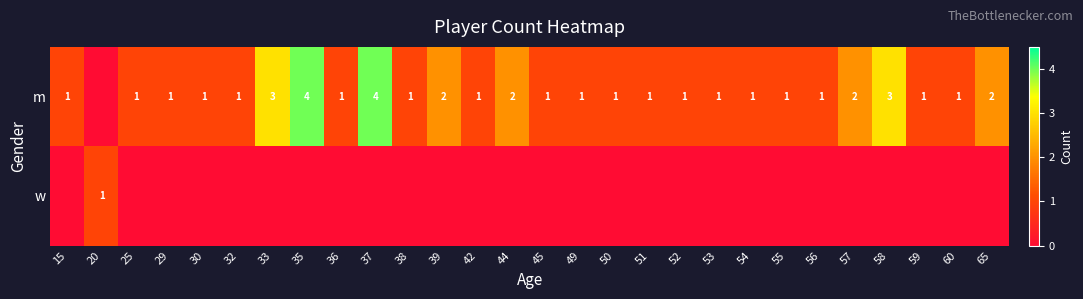

What is the difference between the highest and lowest values at 59?

1